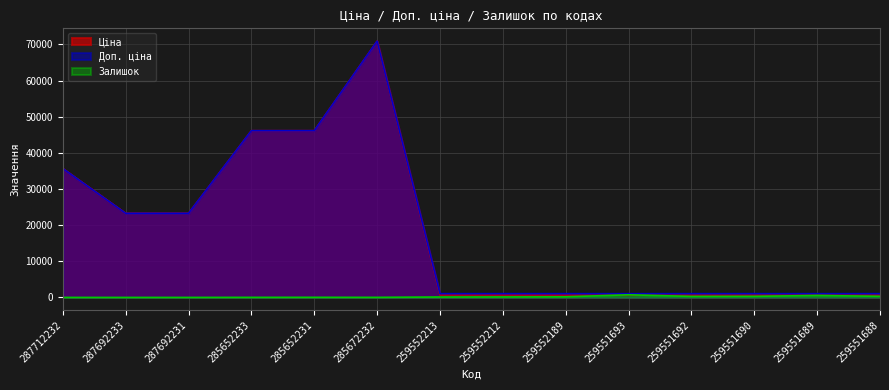

How many data points does each series have?

14